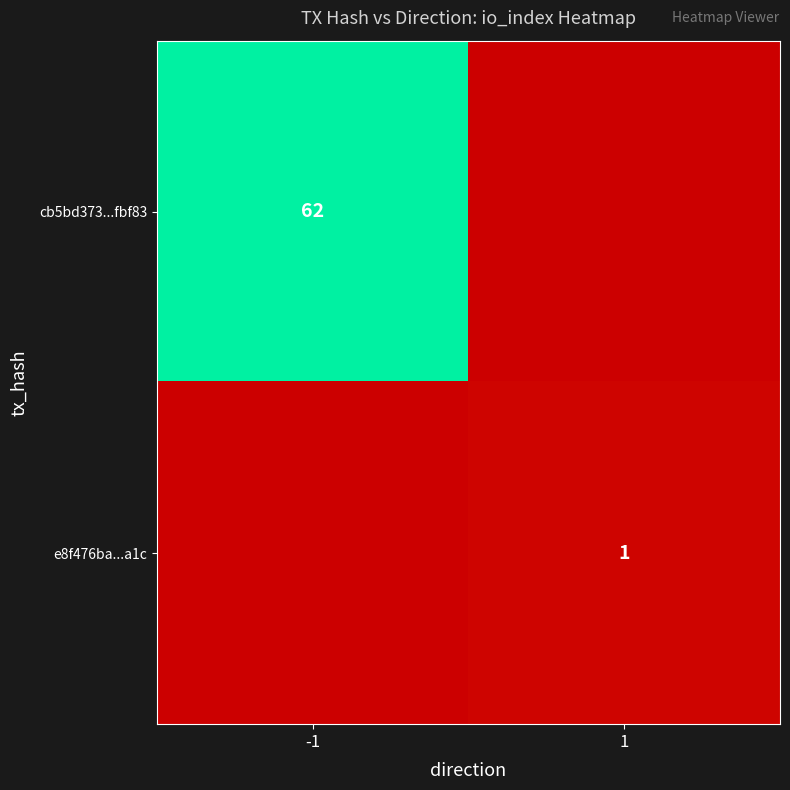

Is the value of cb5bd373...fbf83 at -1 greater than the value of e8f476ba...a1c at 1?

Yes